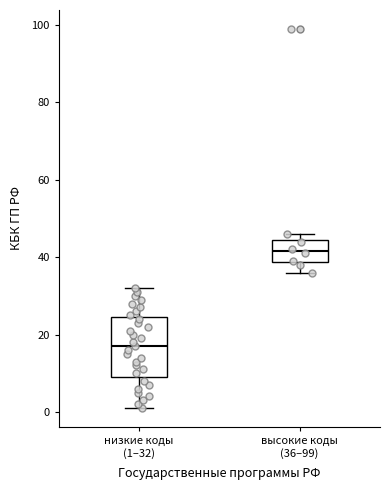

Where does the lower whisker of the box for низкие коды (1–32) end on the y-axis? The values are not printed on the chart, so give them approximately, as read against the axis.

2